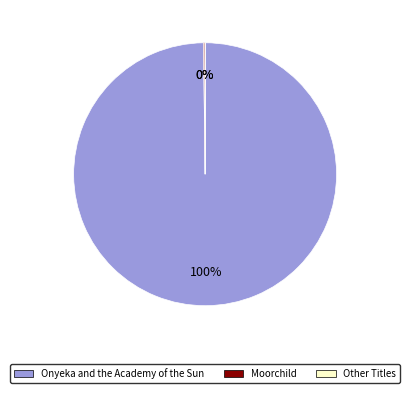

To the nearest percent, what is the average slice percentage?

33%